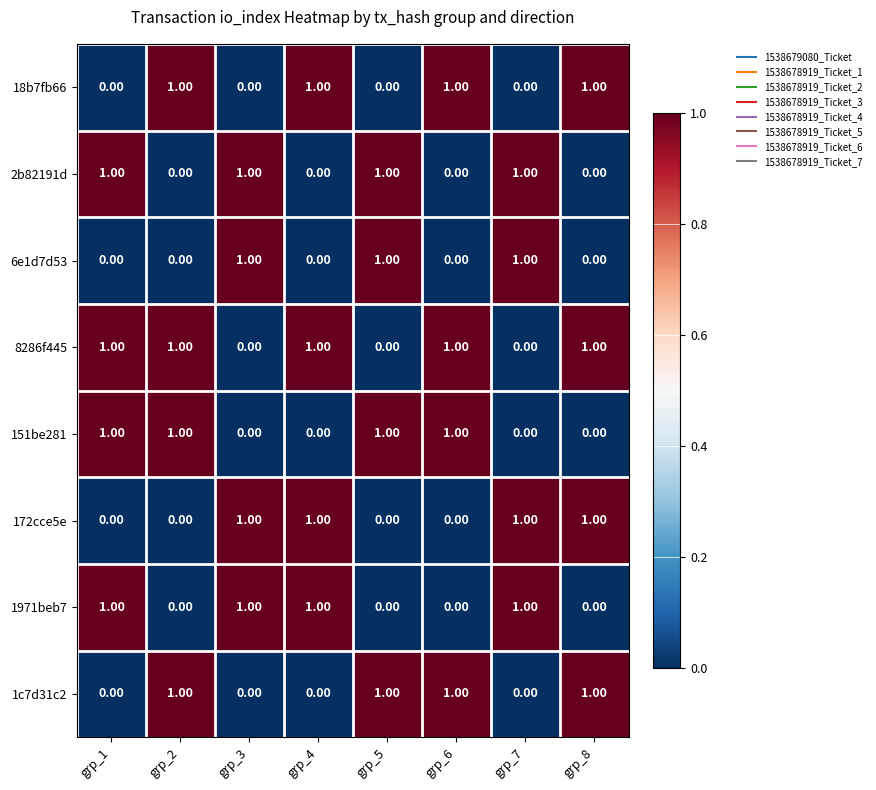

What is the sum of all 18b7fb66 values?

4